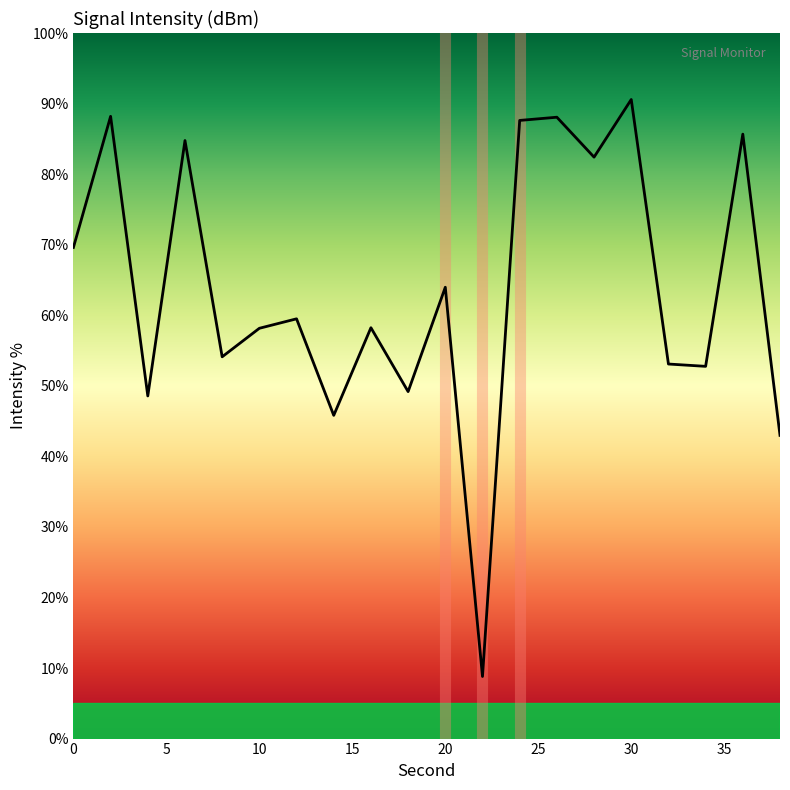

What is the difference between the maximum and minimum values?

81.8